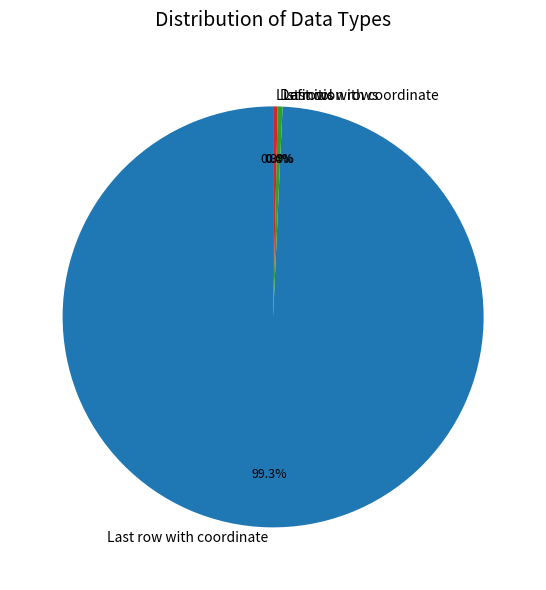

Which slice is the largest?

Last row with coordinate